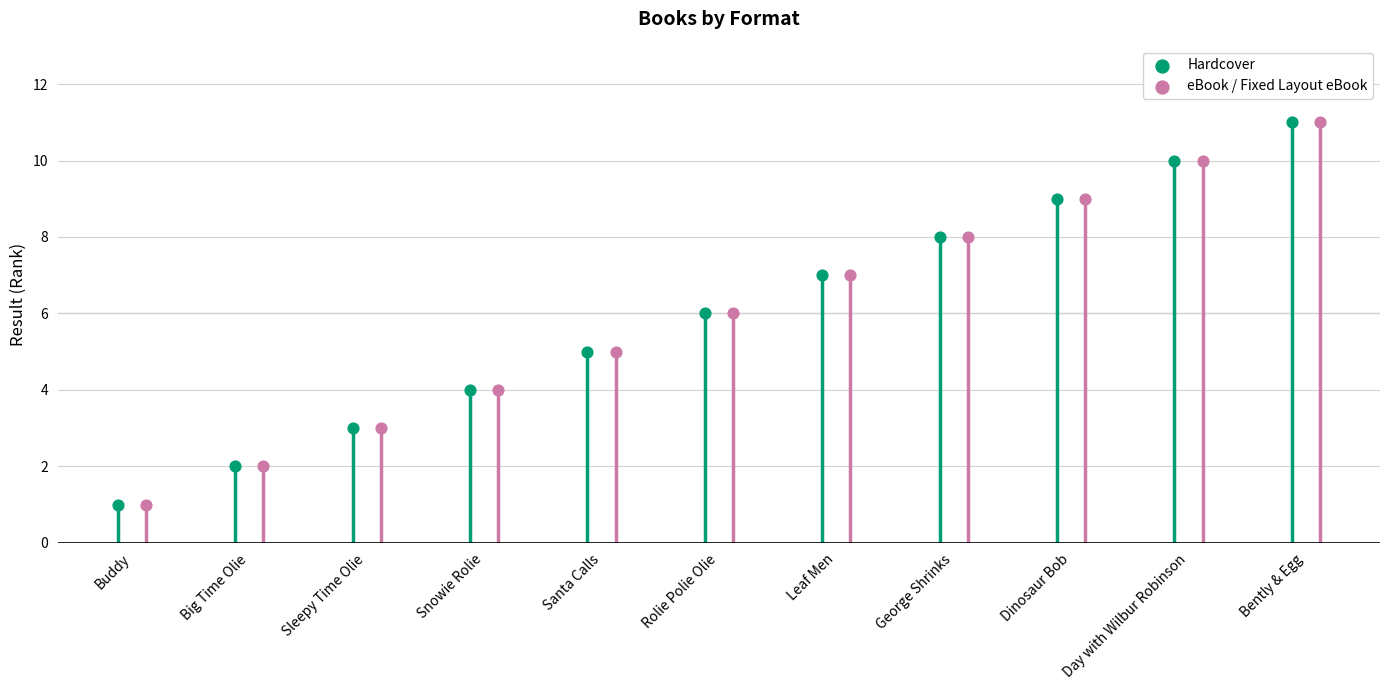

At which category is the sum across all series the highest?

Bently & Egg